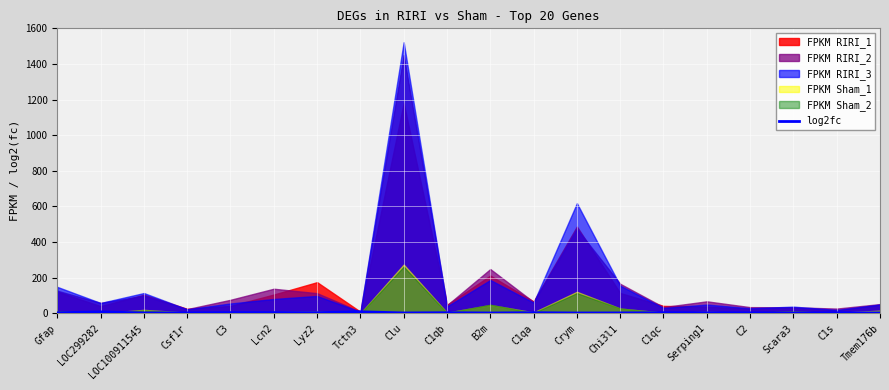

Where is the first local maximum?

LOC299282